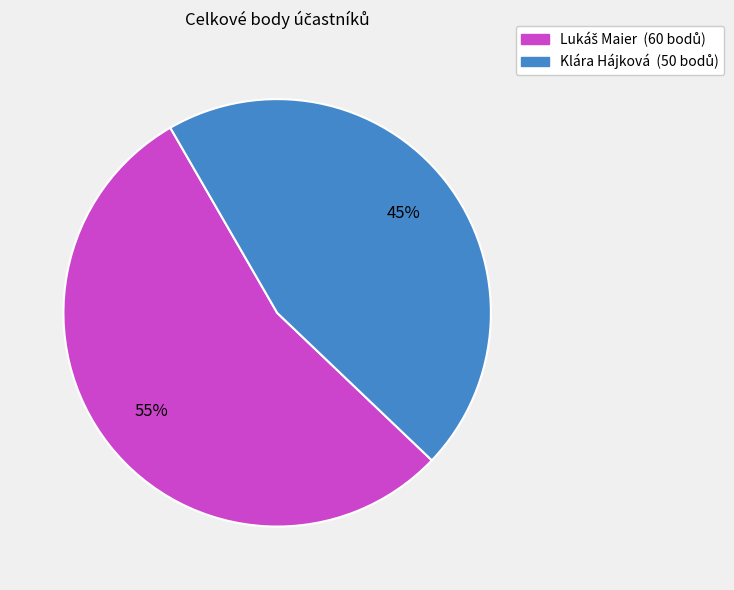

Is there any slice that represents more than half of the pie?

Yes